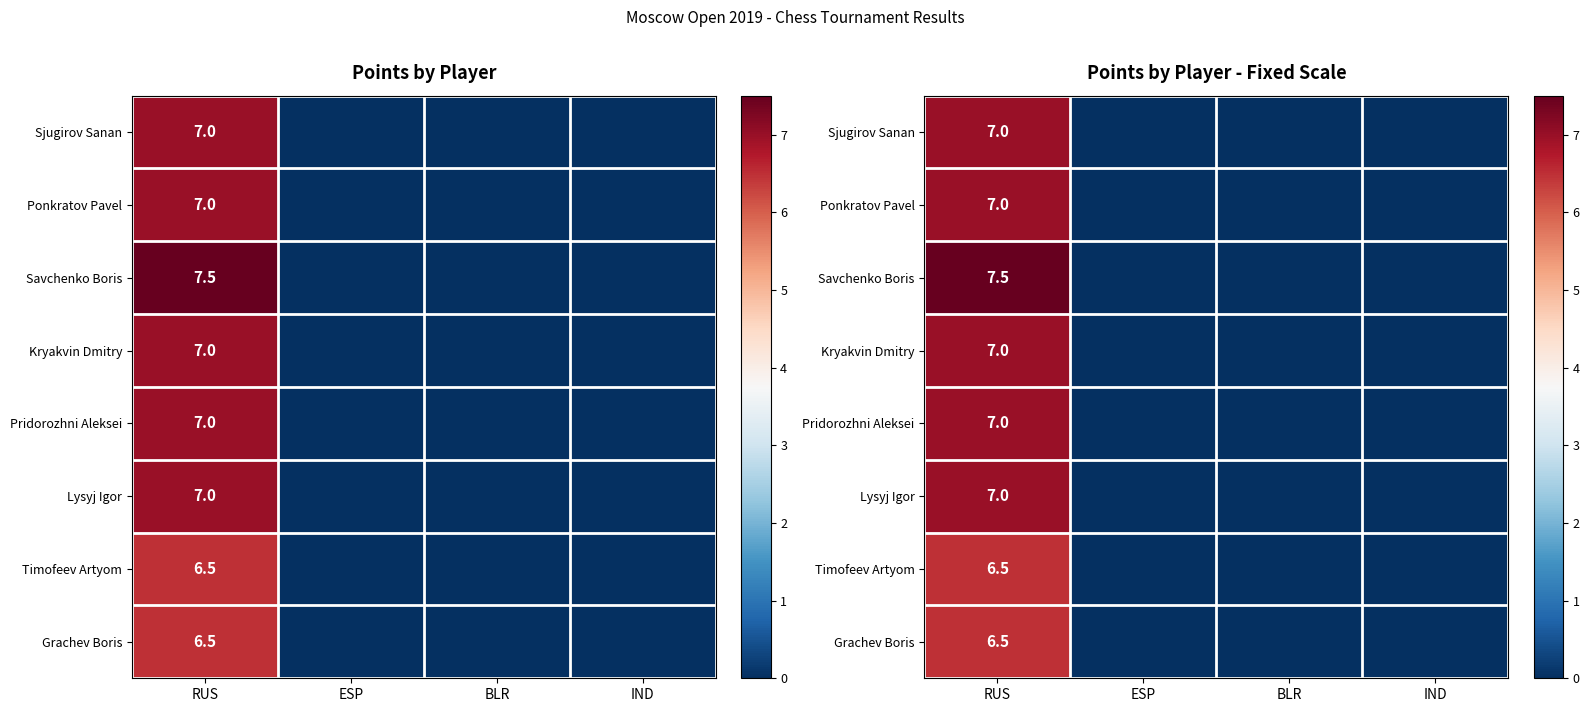

Count the Ponkratov Pavel values in the range 0 to 7.

4